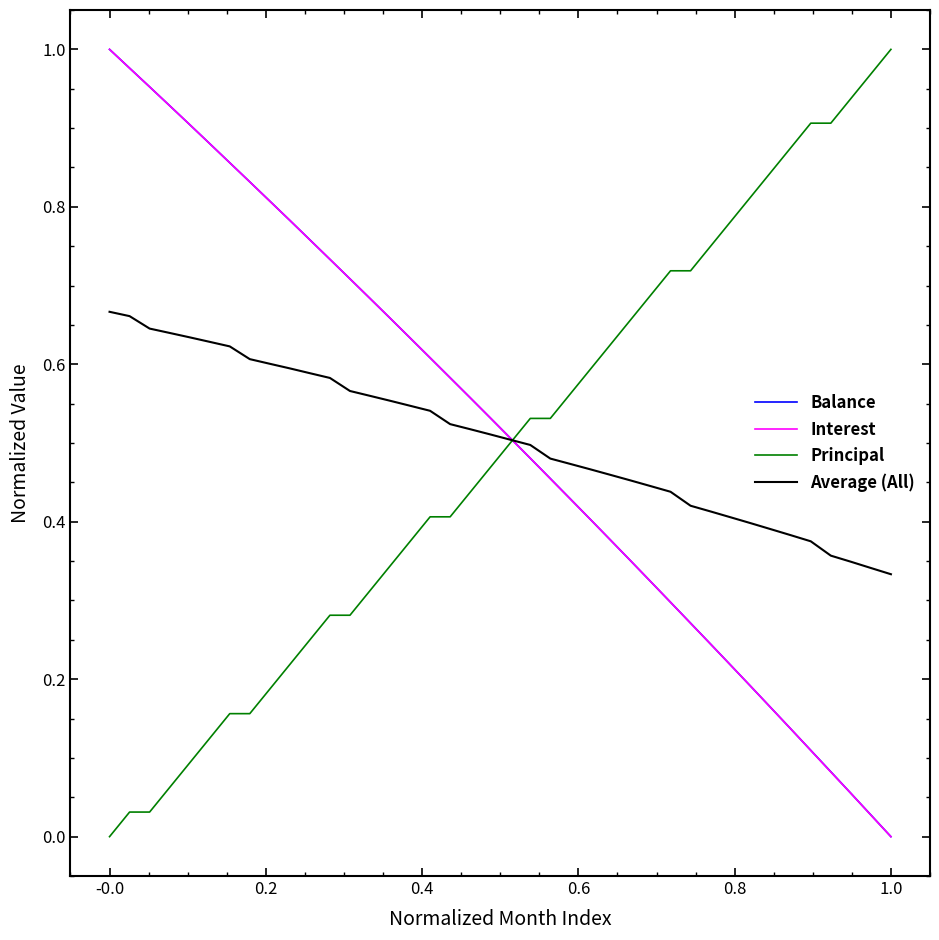

Is this an area chart (filled region under the line)?

No